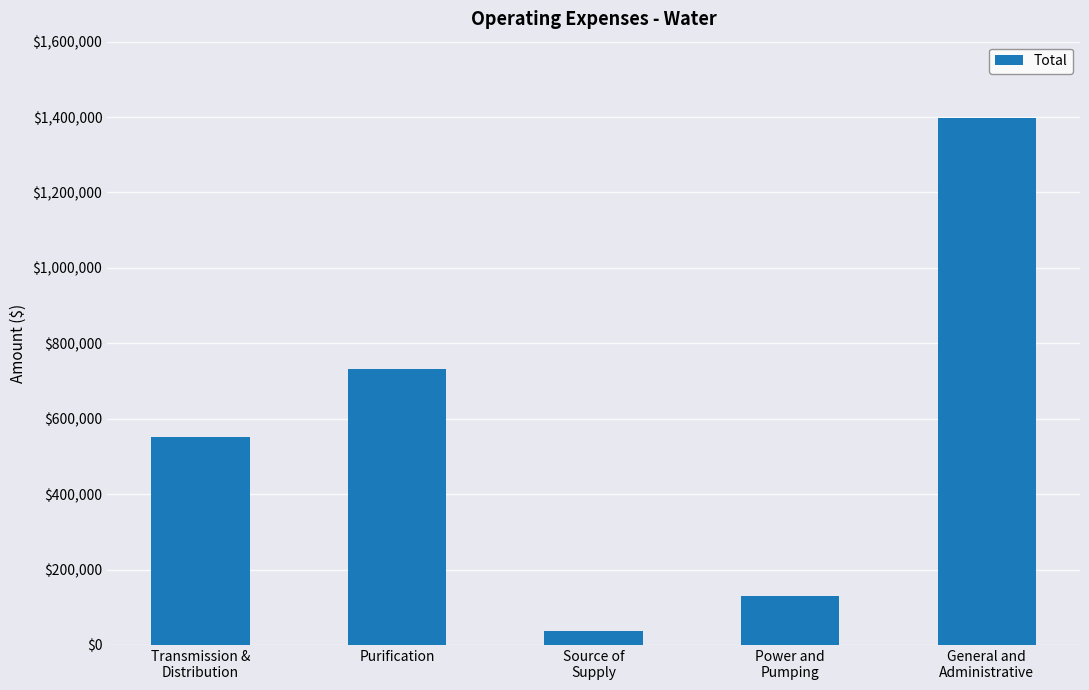

What is the difference between the second highest and minimum values?

694707